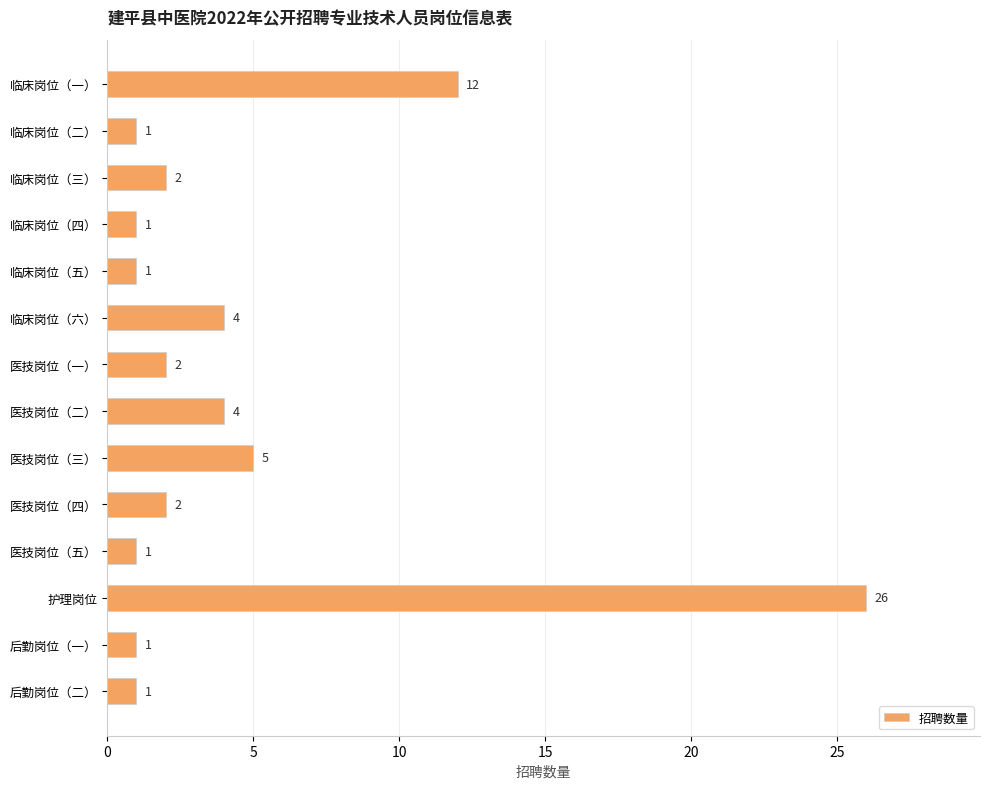

What is the sum of all values?

63